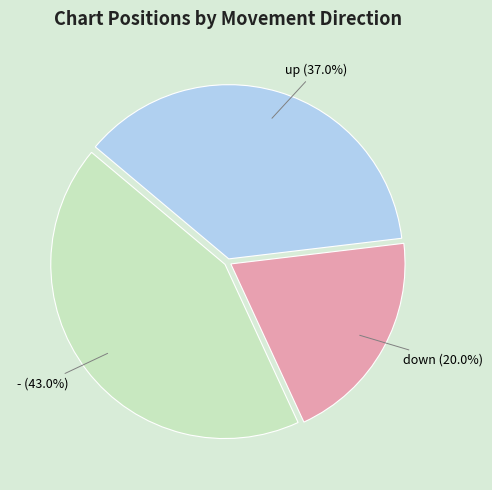

Is there a majority slice in this chart?

No